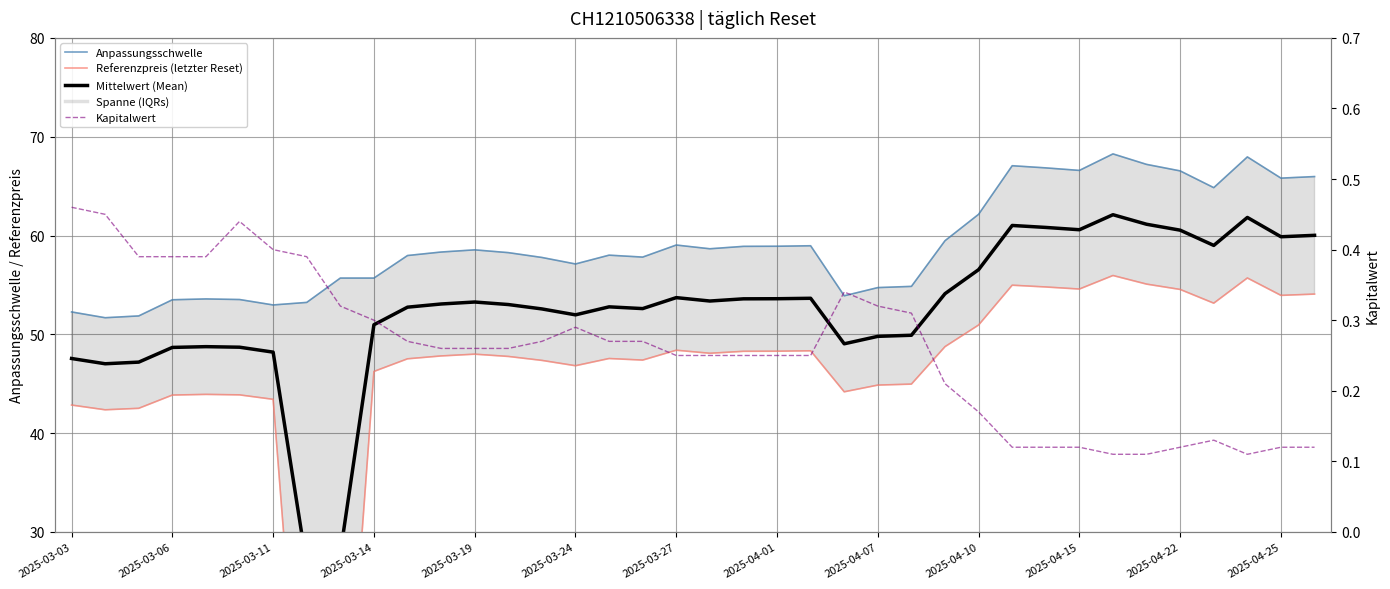

At 25, list the series in order from smallest to largest.

Kapitalwert, Referenzpreis (letzter Reset), Mittelwert (Mean), Anpassungsschwelle